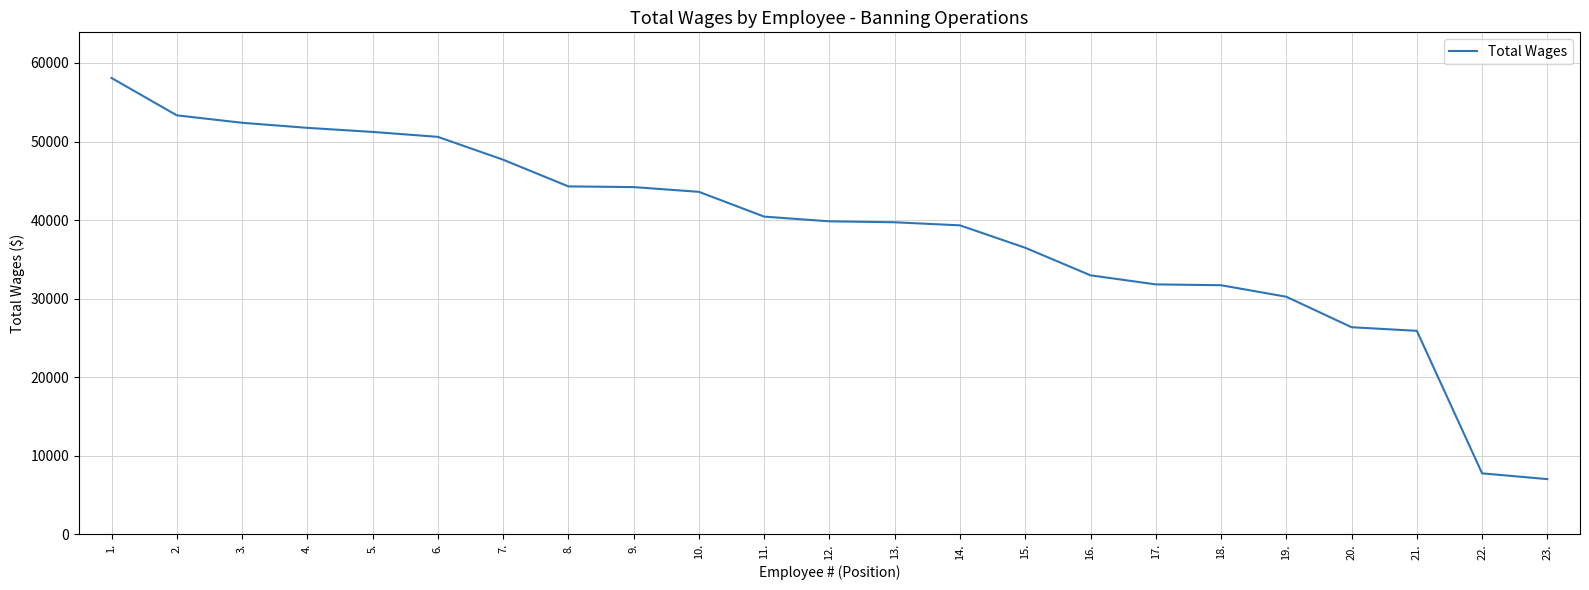

At which category does the chart reach its peak across all series?

1.